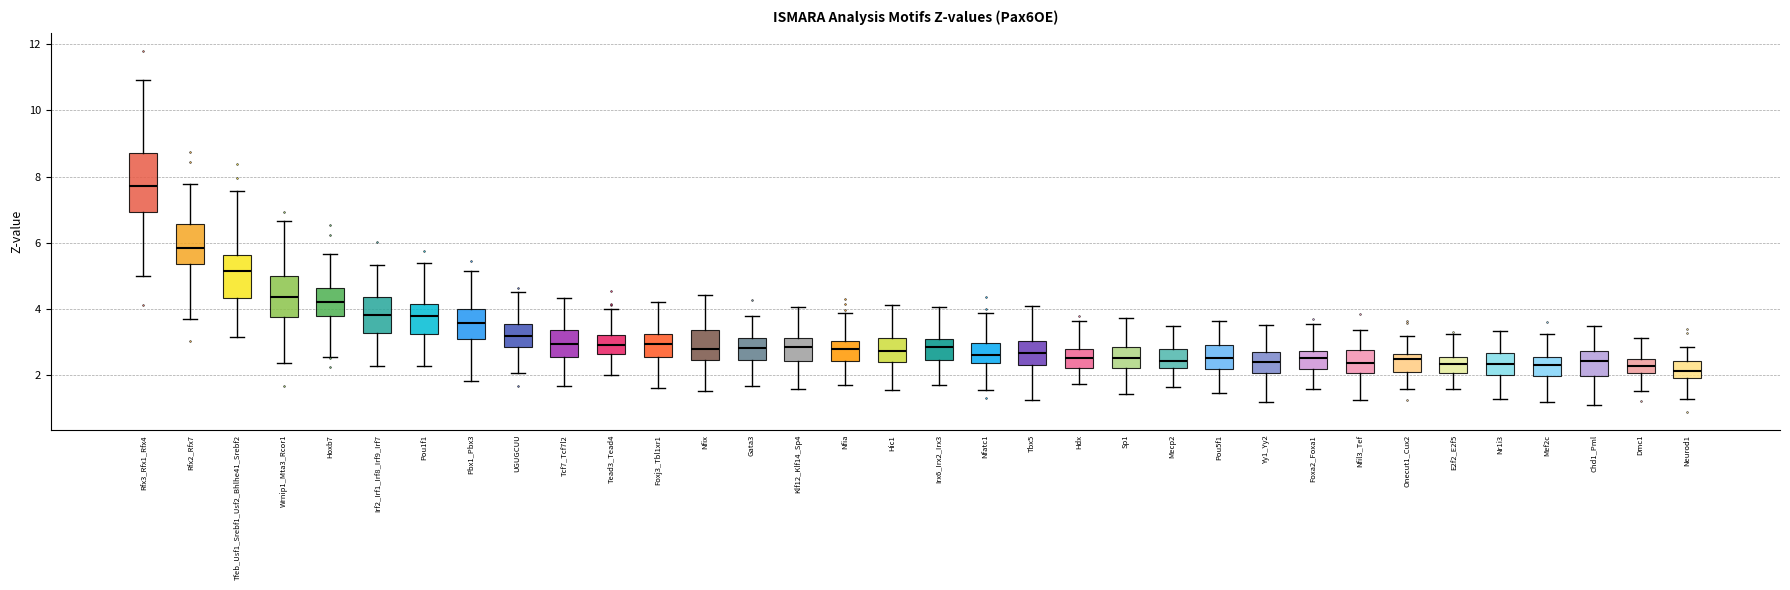

Where is the lower edge of the box for Pou1f1 on the y-axis? The values are not printed on the chart, so give them approximately, as read against the axis.

3.2